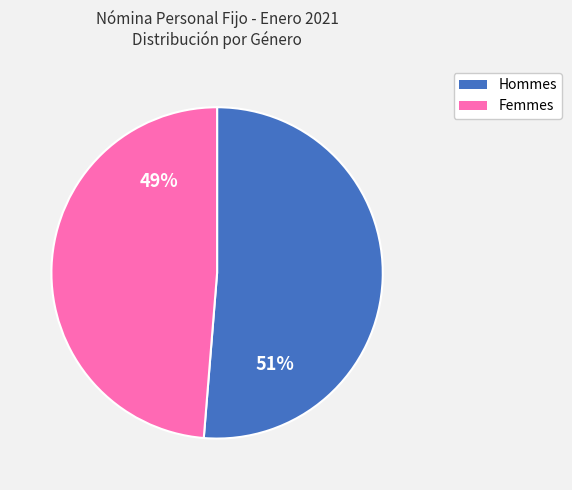

Is there a majority slice in this chart?

Yes